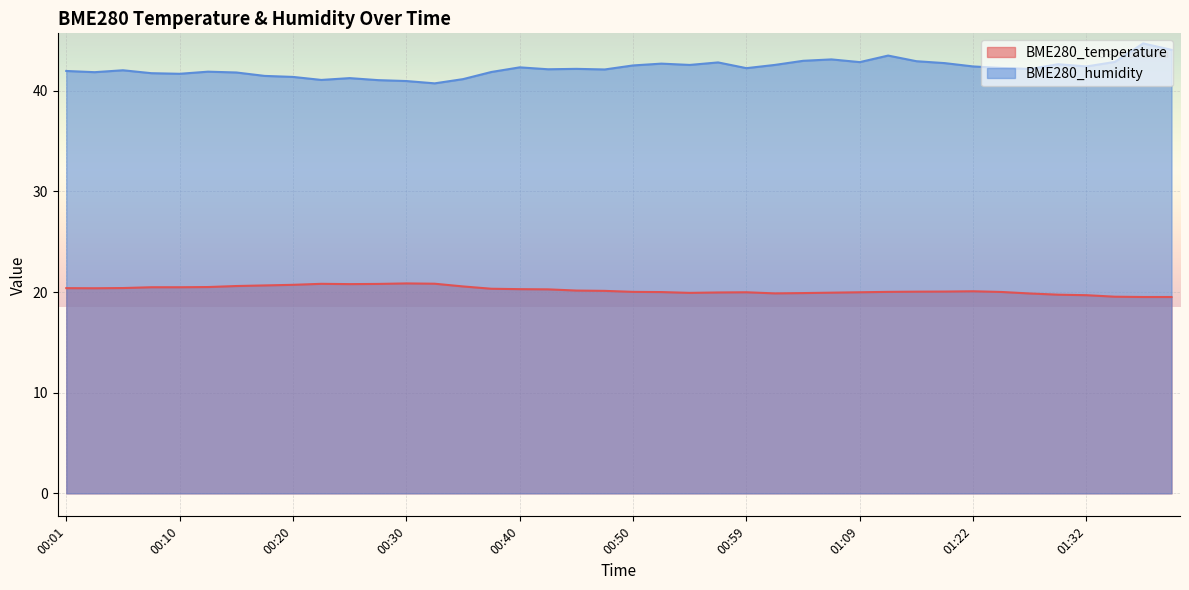

Rank the series by their average value, from lowest to highest.

BME280_temperature, BME280_humidity